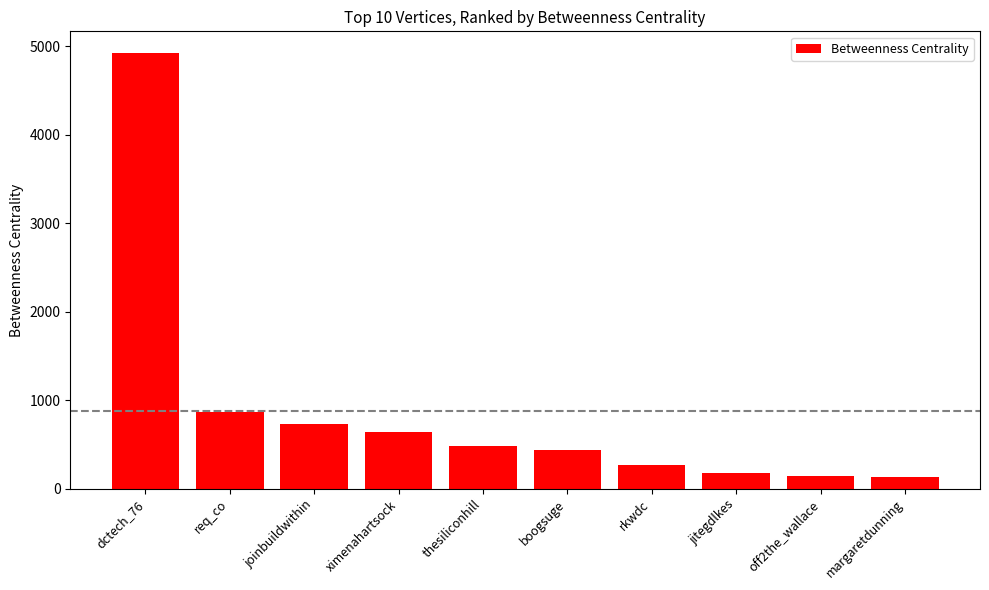

Is it true that the value at ximenahartsock is 906.1?

False